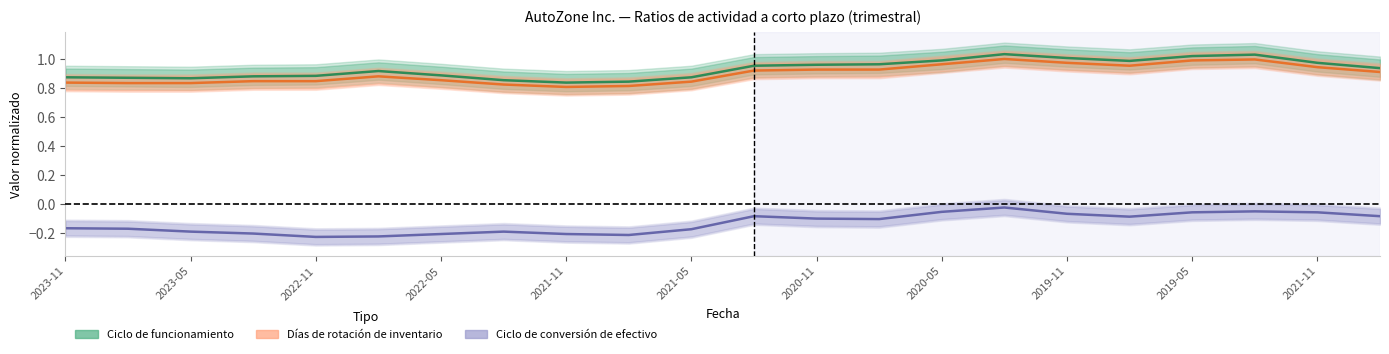

Which series has the largest total across all categories?

Ciclo de funcionamiento